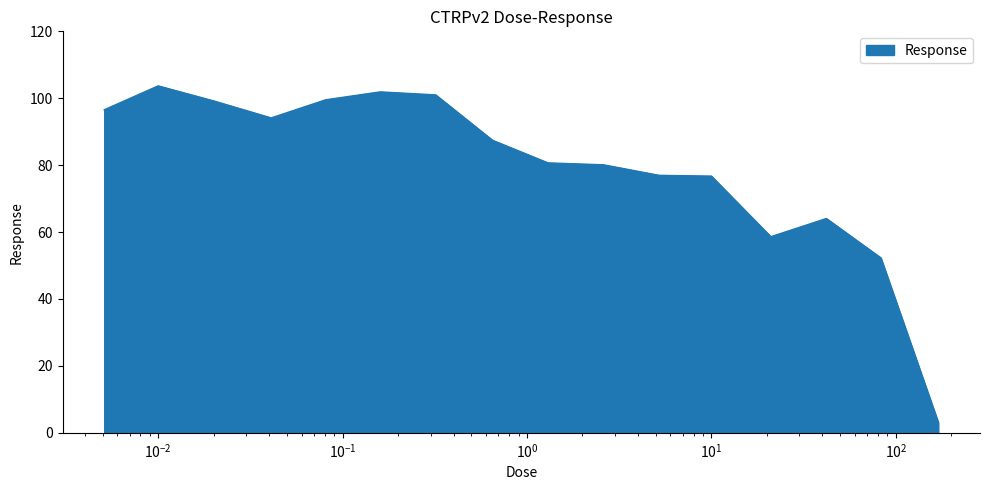

What is the difference between the second highest and second lowest values?

49.6